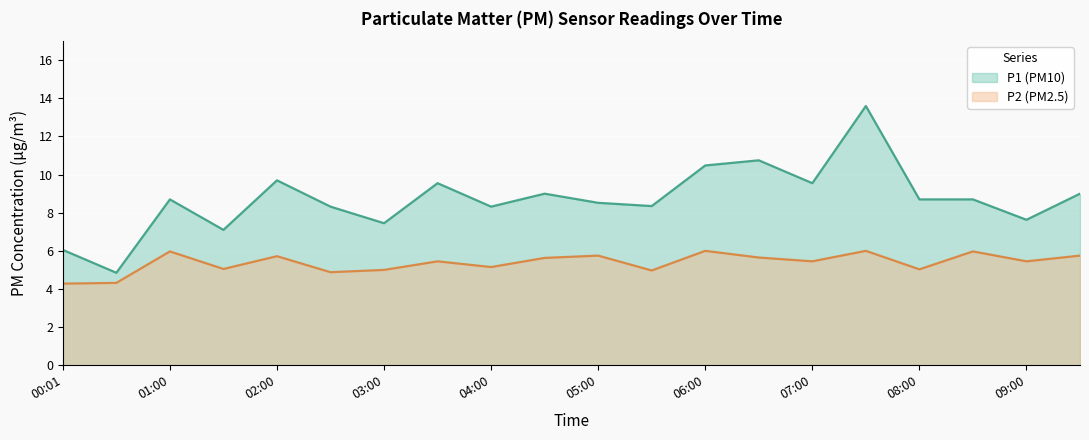

Which series has the largest range (max minus min)?

P1 (PM10)